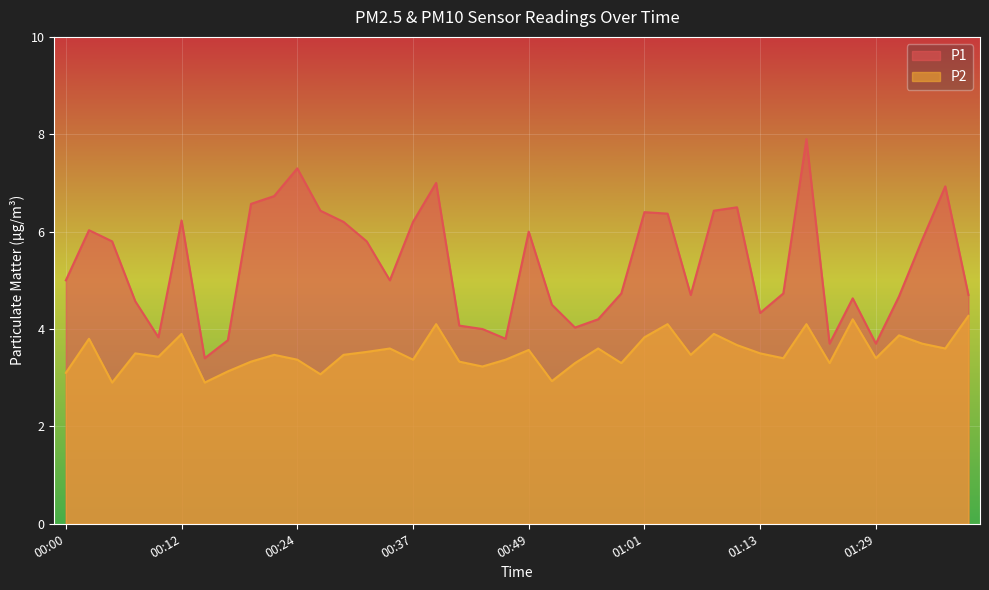

What is the difference between the second highest and second lowest values in the P2 series?

1.3